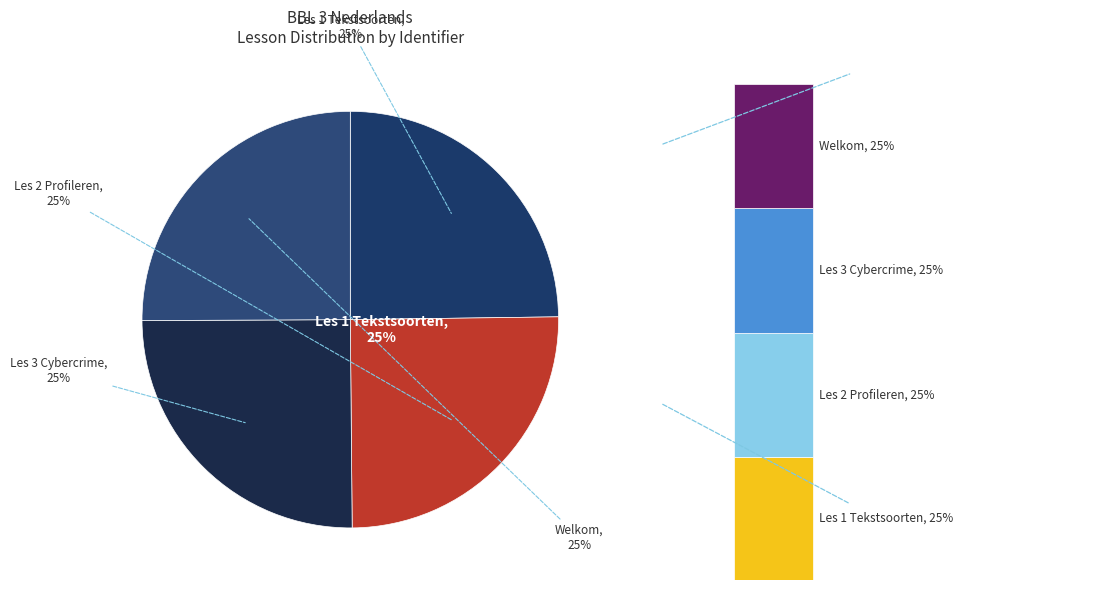

Is there any slice that represents more than half of the pie?

No